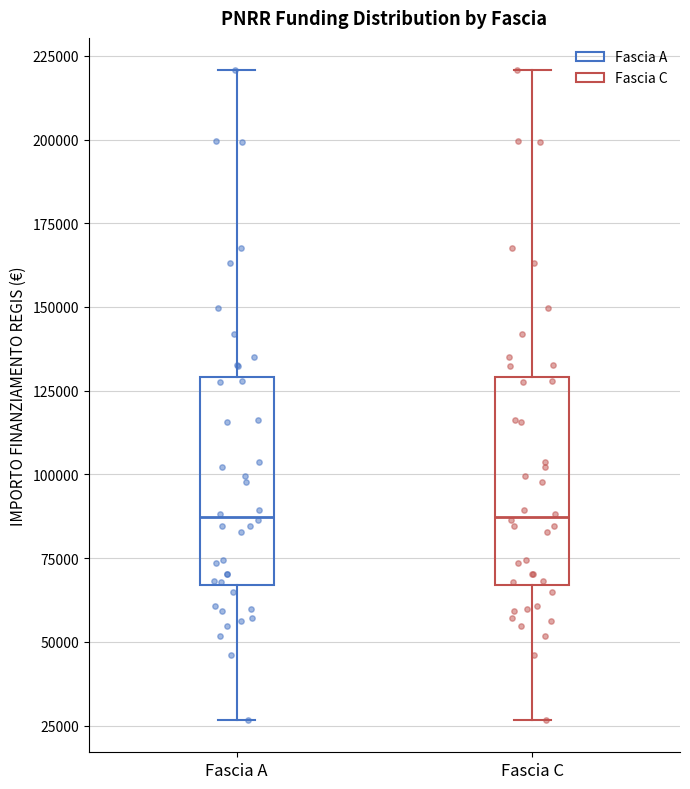

Reading left to right, transcribe this box plot: for each box, give where its median line is, the range the box spans, and where its two whiskers end, as read against the y-axis. The values are not printed on the chart, so give them approximately, as read against the axis.

Fascia A: median 85000, box 65000 to 130000, whiskers 25000 to 220000
Fascia C: median 85000, box 65000 to 130000, whiskers 25000 to 220000